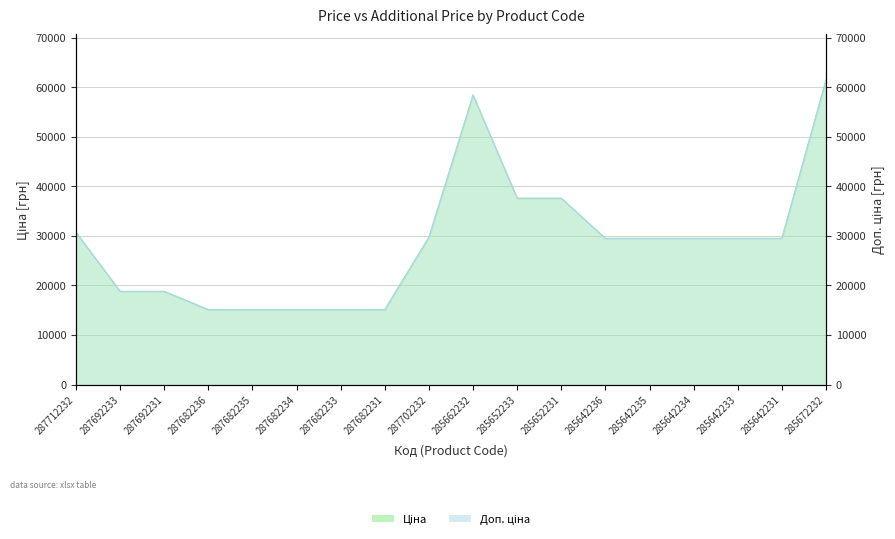

What is the difference between the maximum and minimum values in the Ціна series?

46314.3